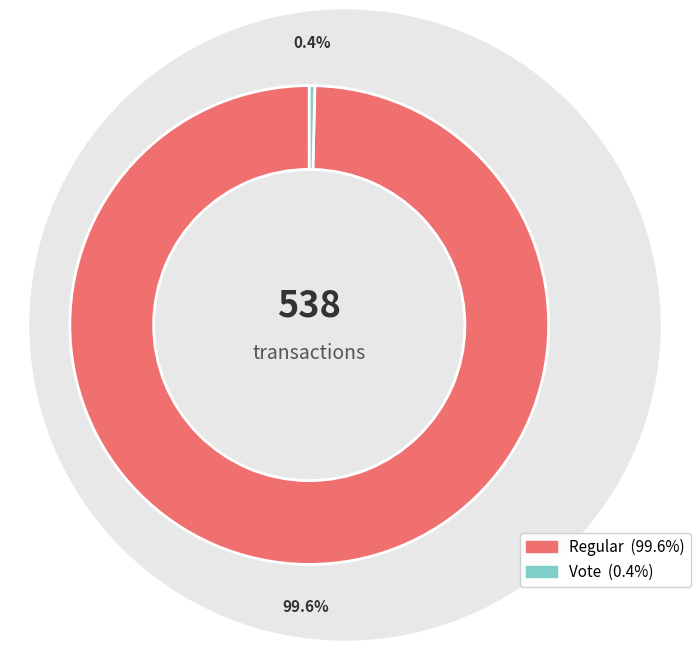

The Regular slice represents 100% of the pie. True or false?

True